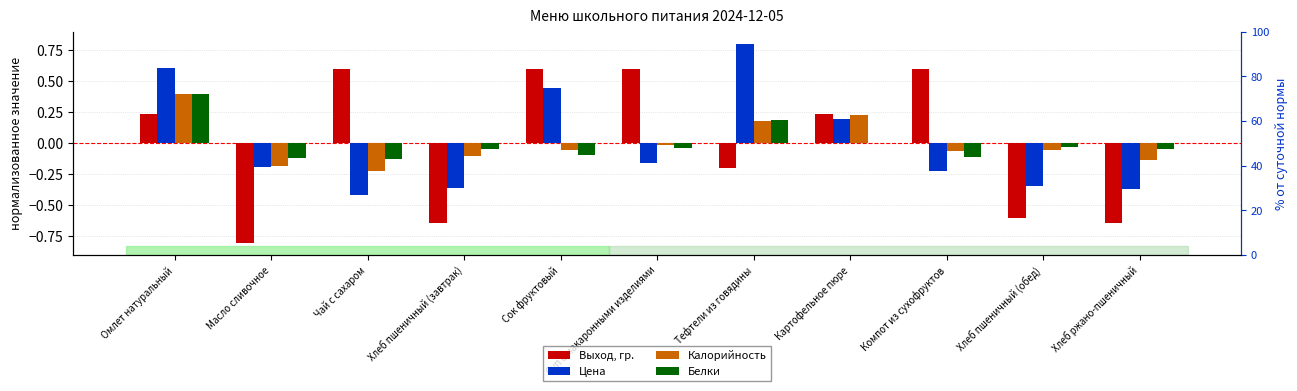

How many values in the Белки series exceed 0?

3